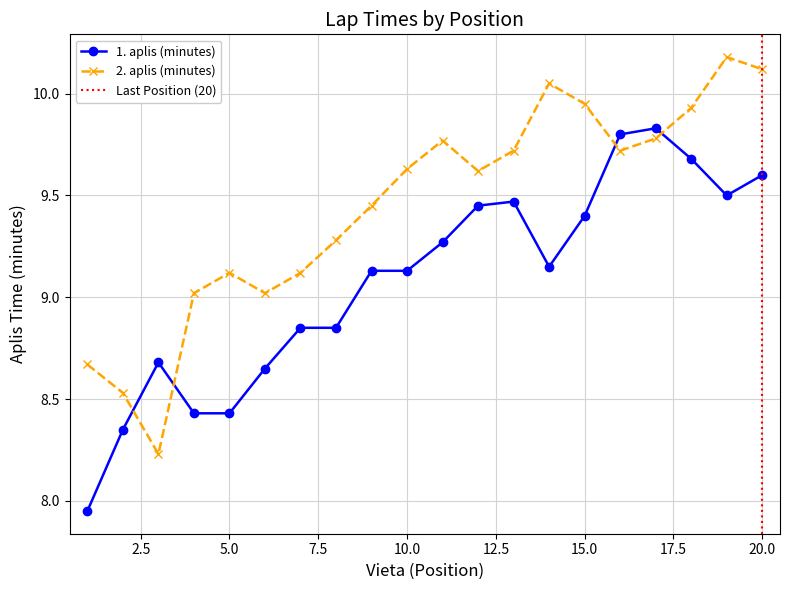

The value of 1. aplis (minutes) at 6 is 8.7. True or false?

True